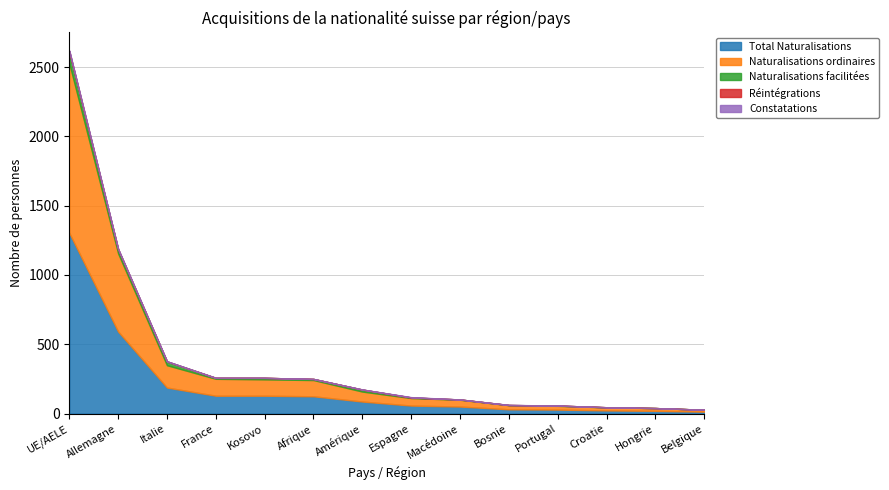

Rank the categories by Constatations value from lowest to highest.

France, Kosovo, Afrique, Amérique, Macédoine, Portugal, Croatie, Hongrie, Belgique, Allemagne, Italie, Bosnie, UE/AELE, Espagne